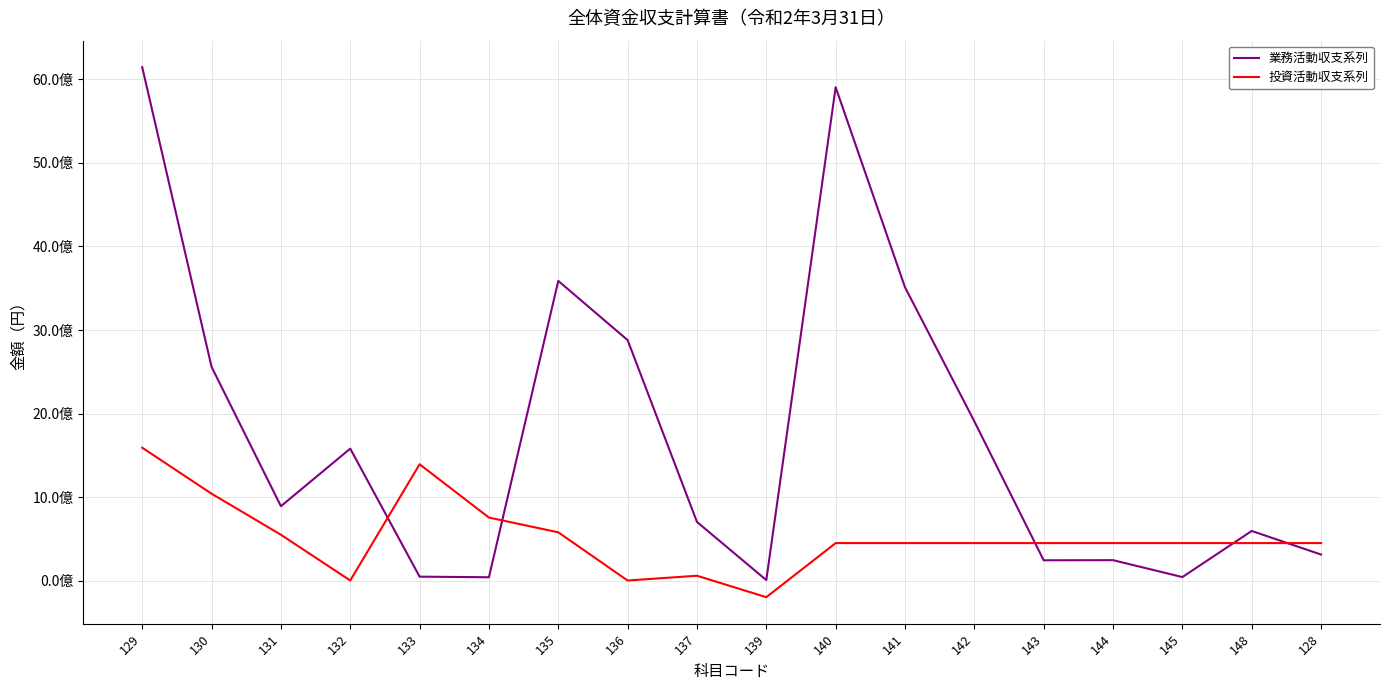

Between 139 and 129, which is larger?

129